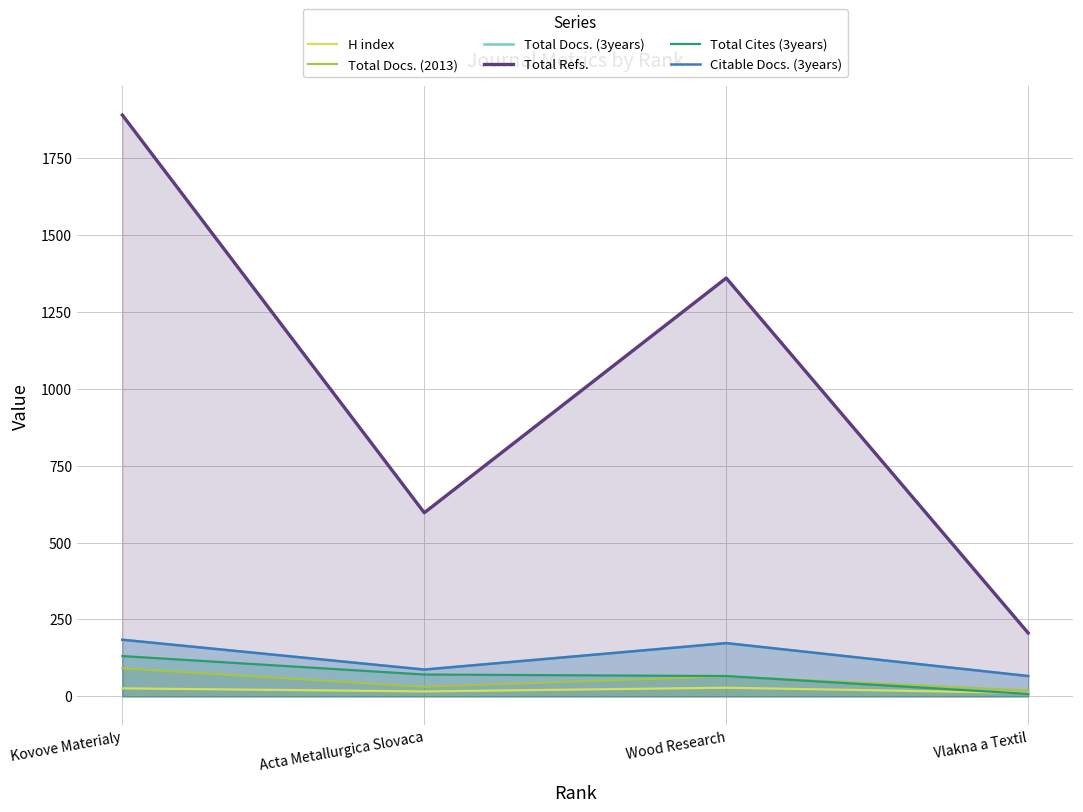

Reading left to right, extract all data points from this chart.

H index: Kovove Materialy=26	Acta Metallurgica Slovaca=16	Wood Research=28	Vlakna a Textil=11
Total Docs. (2013): Kovove Materialy=91	Acta Metallurgica Slovaca=31	Wood Research=65	Vlakna a Textil=19
Total Docs. (3years): Kovove Materialy=184	Acta Metallurgica Slovaca=87	Wood Research=173	Vlakna a Textil=66
Total Refs.: Kovove Materialy=1890	Acta Metallurgica Slovaca=597	Wood Research=1360	Vlakna a Textil=206
Total Cites (3years): Kovove Materialy=131	Acta Metallurgica Slovaca=71	Wood Research=66	Vlakna a Textil=8
Citable Docs. (3years): Kovove Materialy=184	Acta Metallurgica Slovaca=87	Wood Research=173	Vlakna a Textil=66